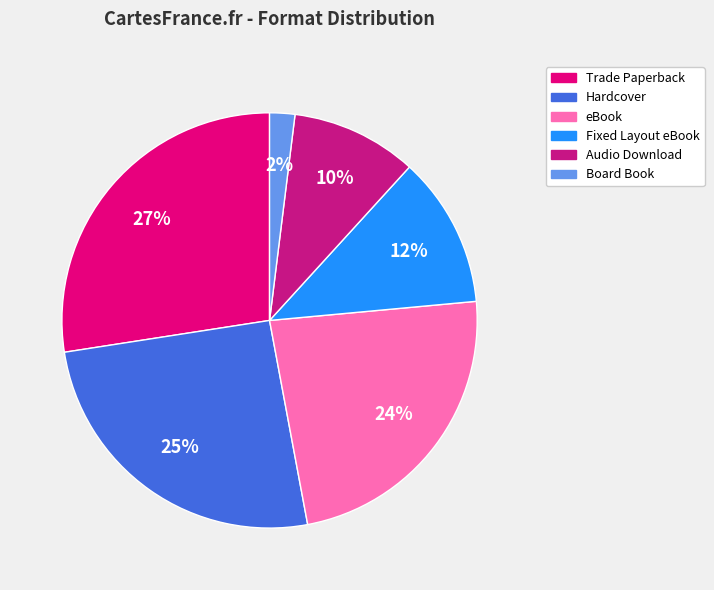

How many slices are in this pie chart?

6